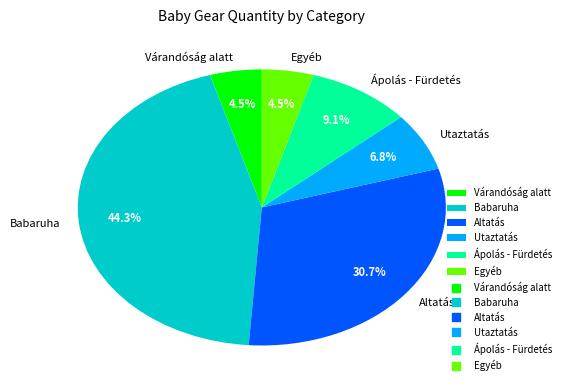

What is the largest slice in the pie chart?

Babaruha